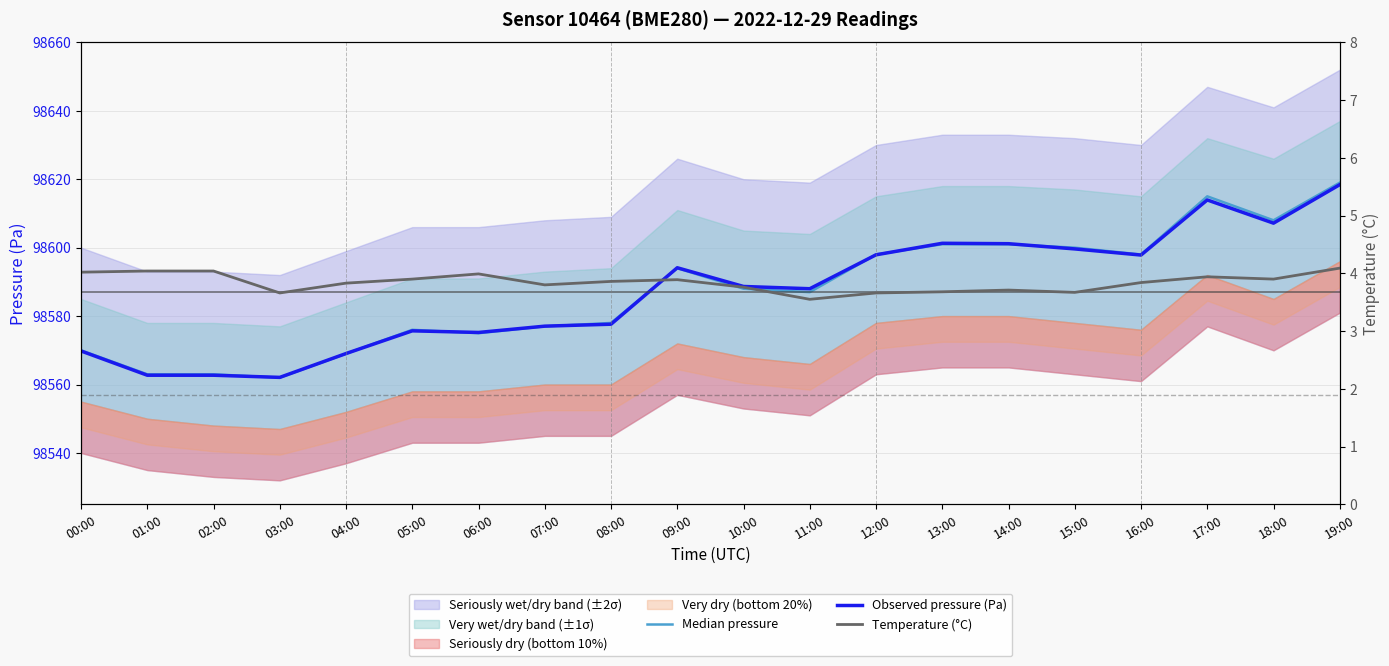

Which label corresponds to the smallest value in the chart?

11:00